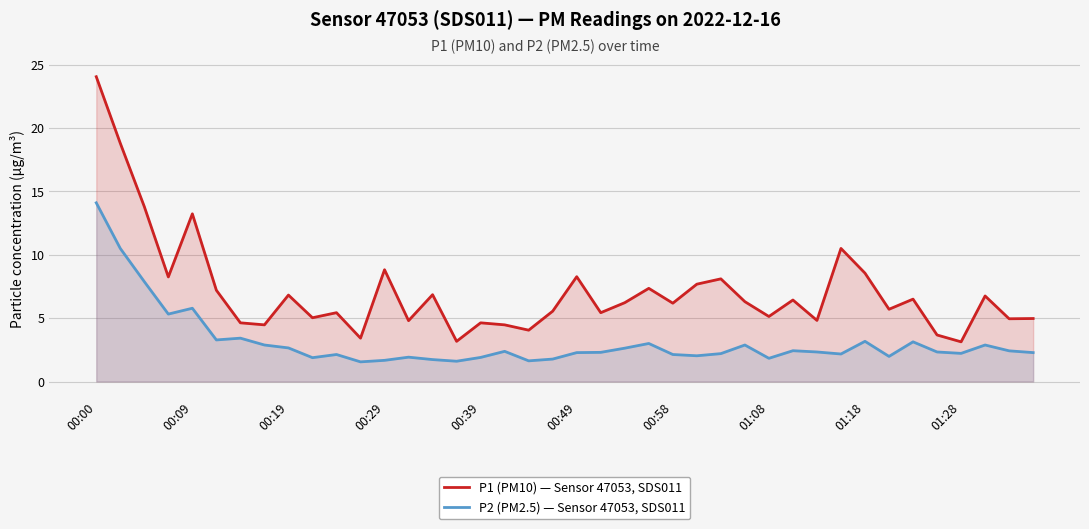

At which category is the sum across all series the highest?

00:00